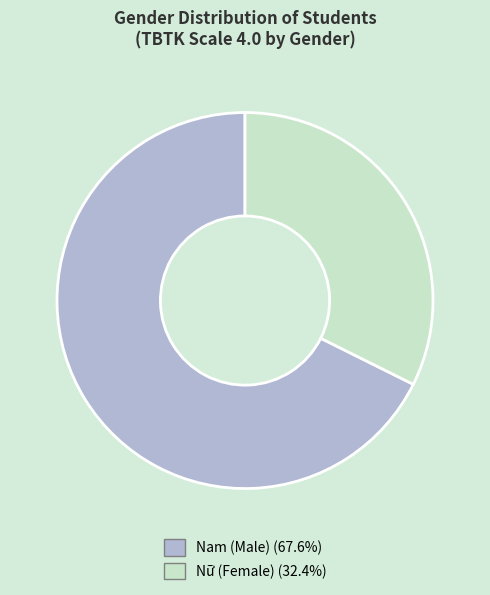

The Nữ slice represents 39% of the pie. True or false?

False